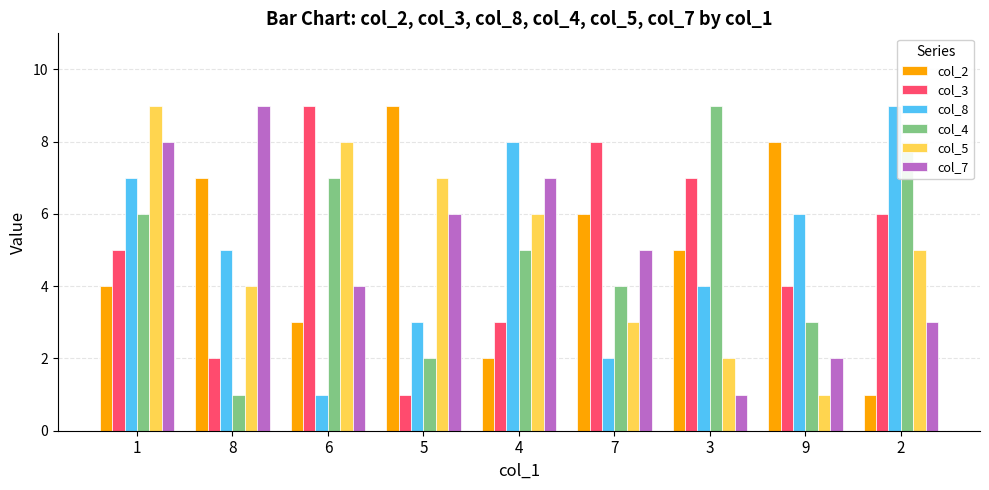

What is the difference between the col_4 values at 5 and 9?

1